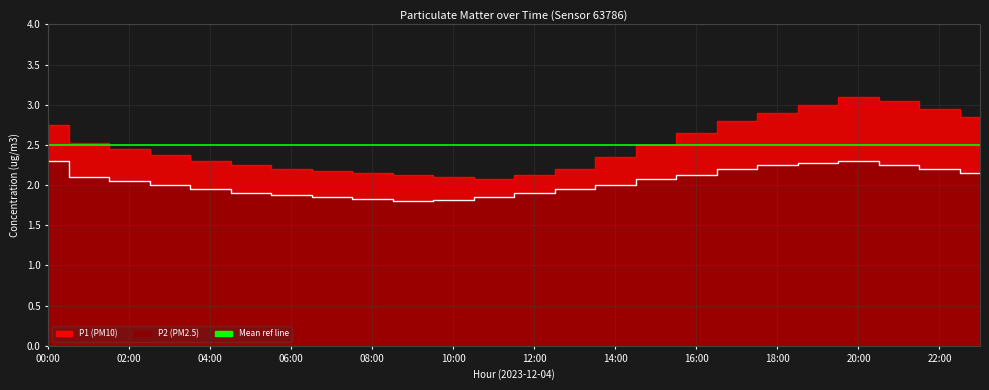

What is the sum of all P1 values?

60.0